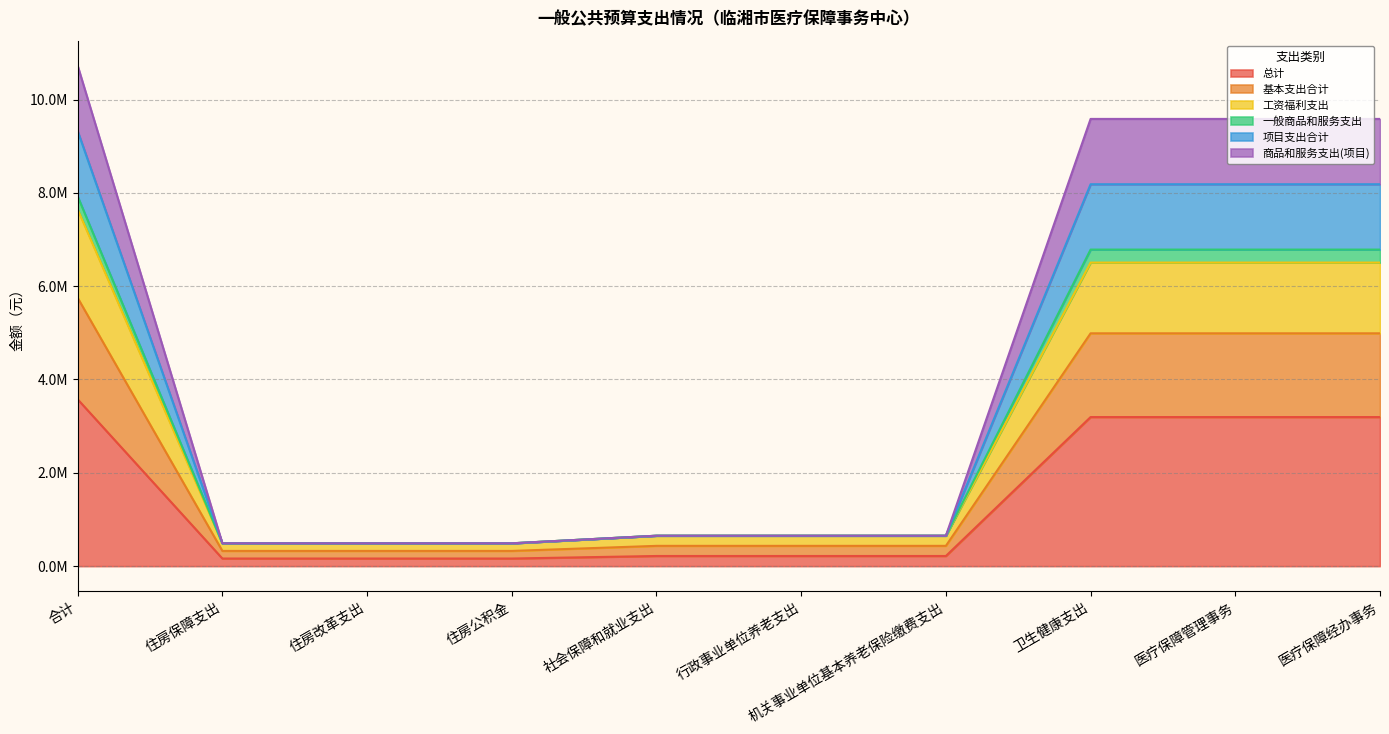

What is the lowest value of the 总计 series?

162975.8